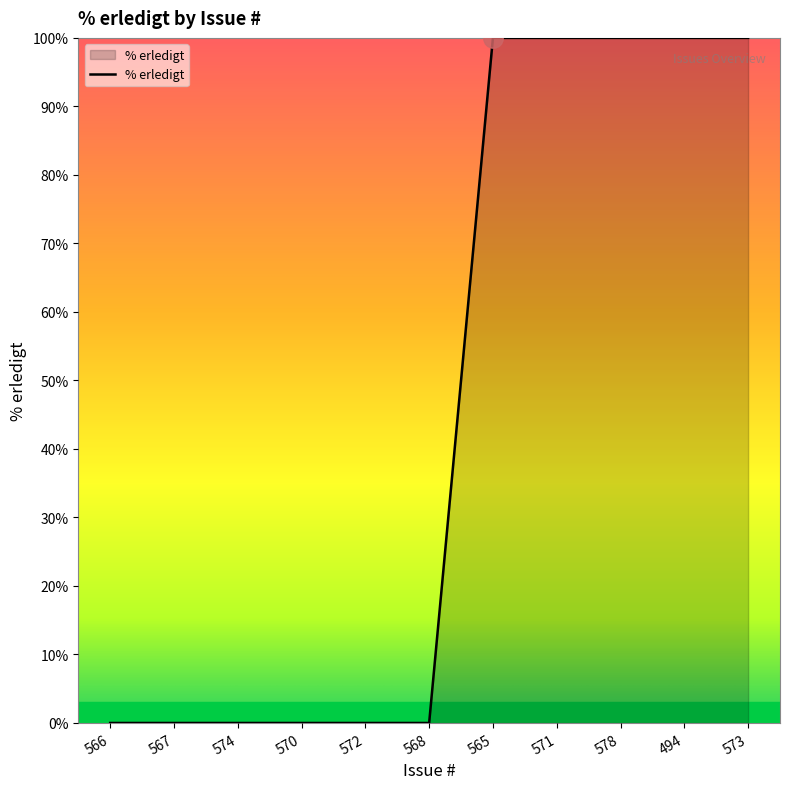

What is the change in value from 572 to 571?

+100